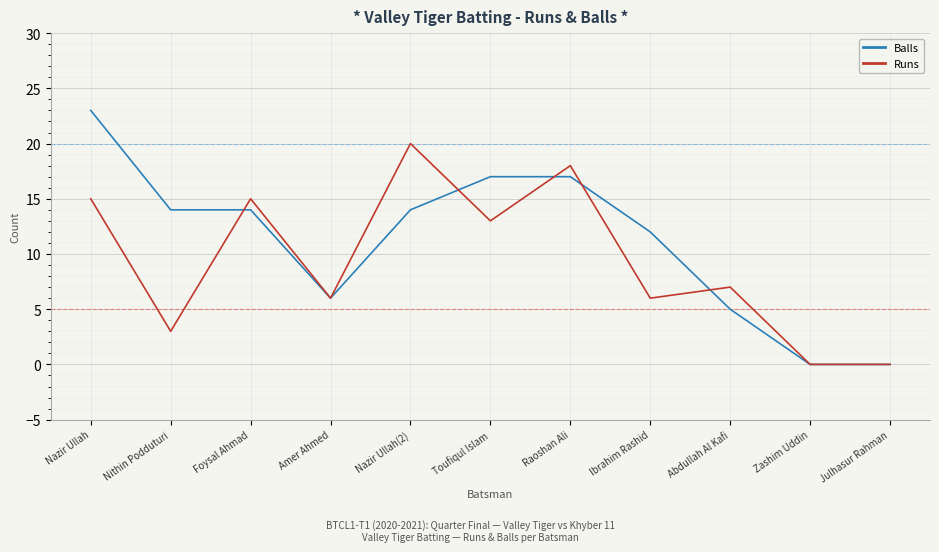

Which series has the widest spread of values?

Balls